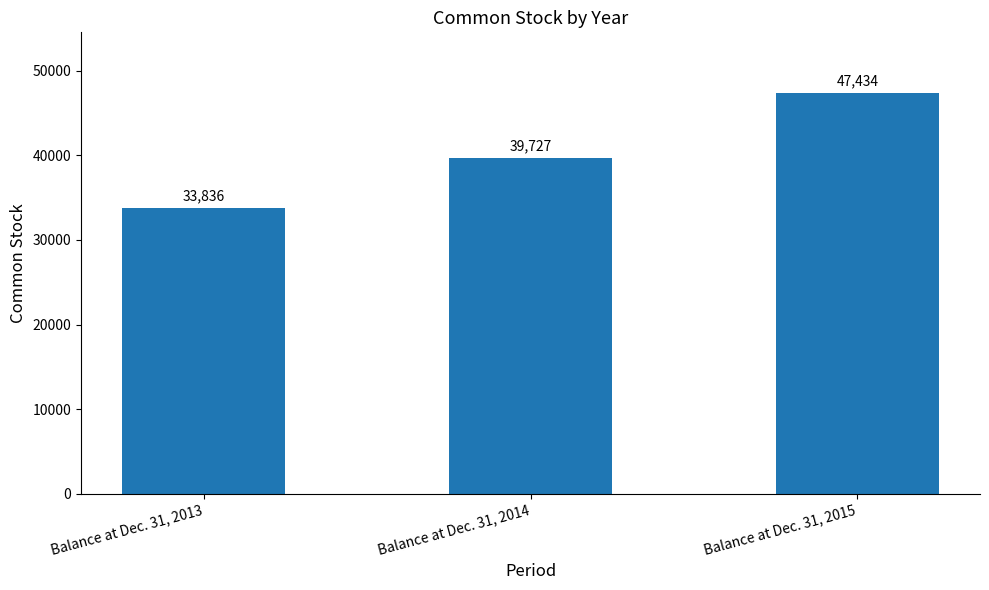

Where is the data nearest to the value 40635?

Balance at Dec. 31, 2014